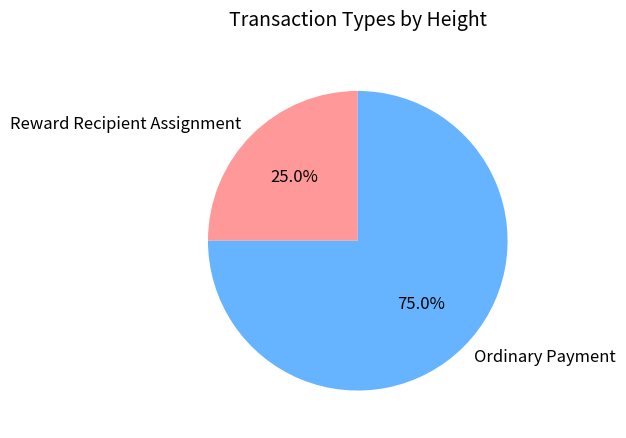

Is there any slice that represents more than half of the pie?

Yes